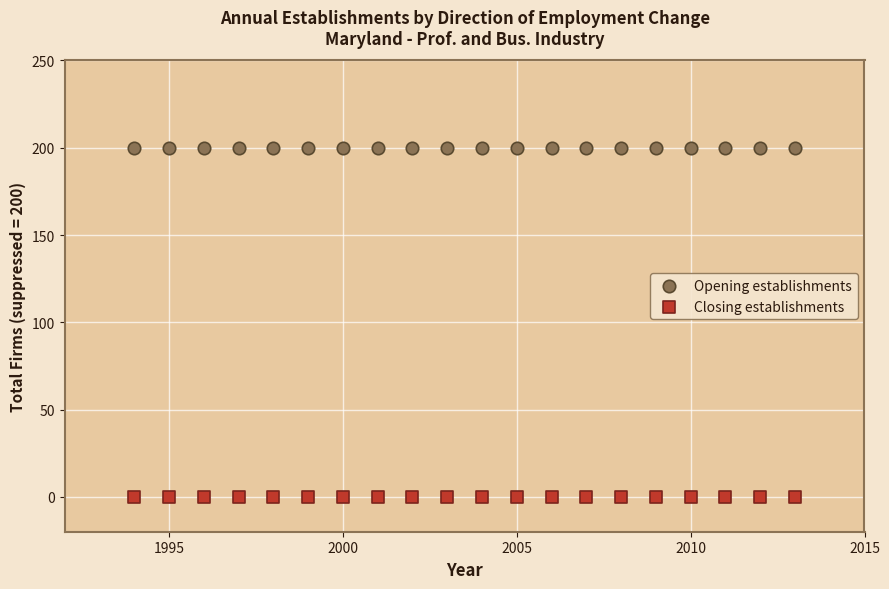

What are all the series names shown in the legend?

Opening establishments, Closing establishments